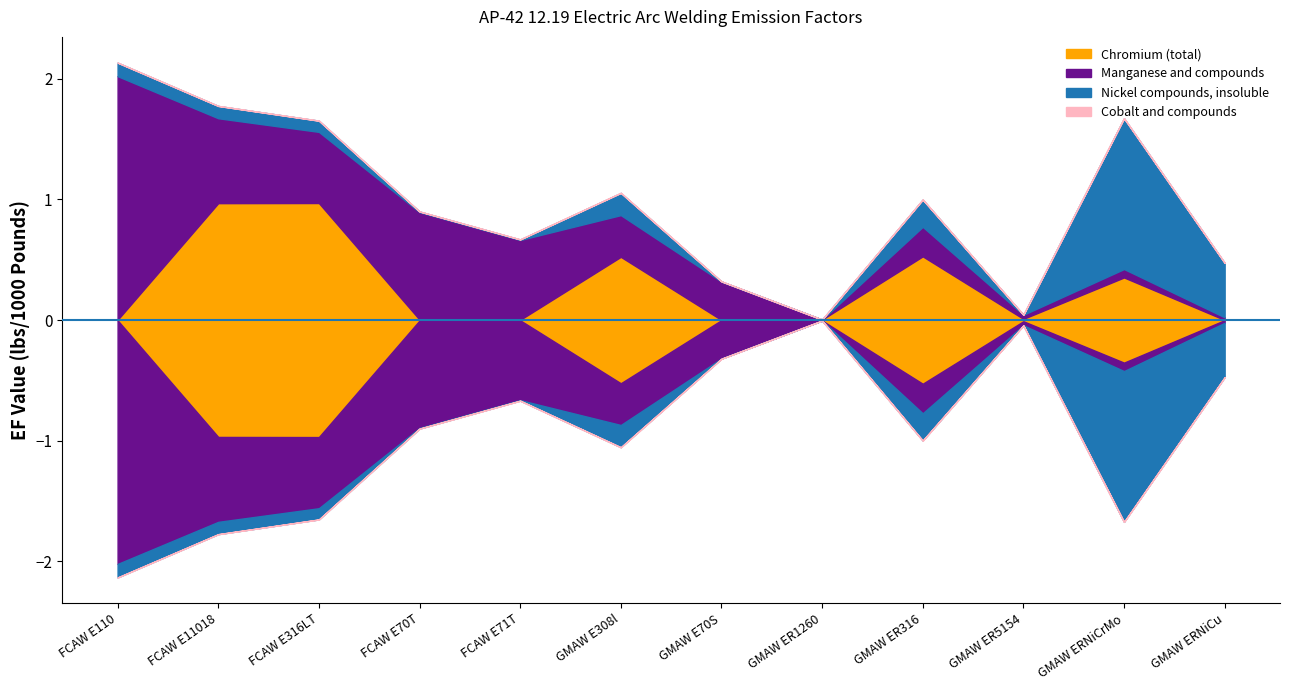

What is the label of the 11th point from the right?

FCAW E11018